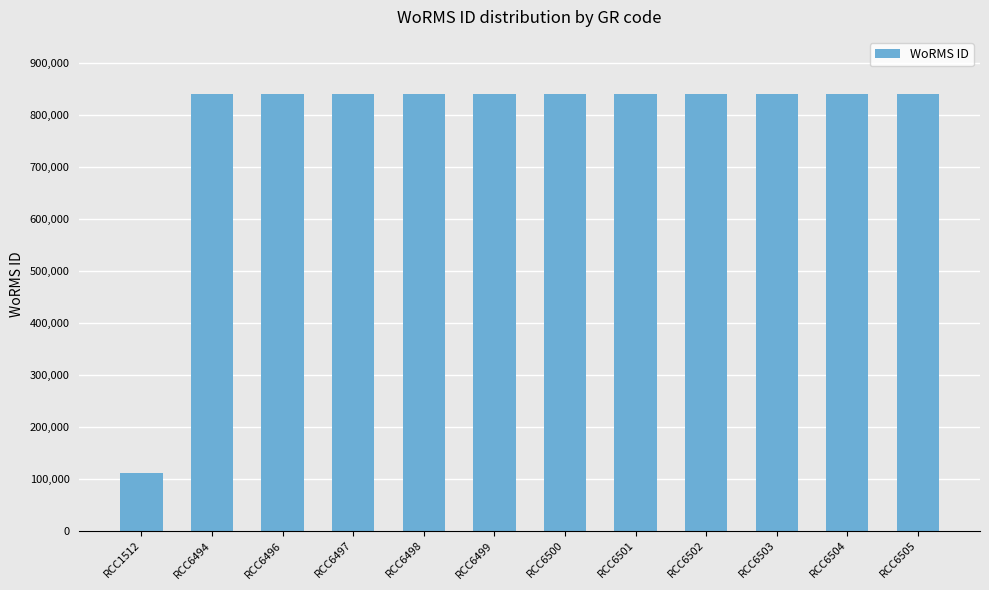

Is it true that the value at RCC6500 is 840495?

True